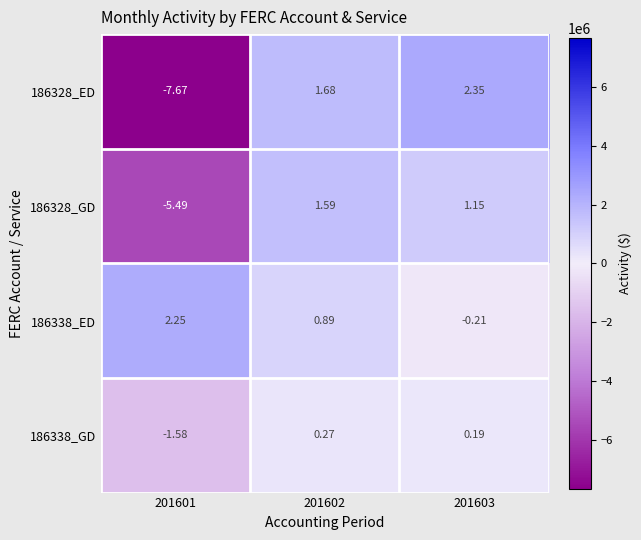

Which series has the widest spread of values?

186328_ED